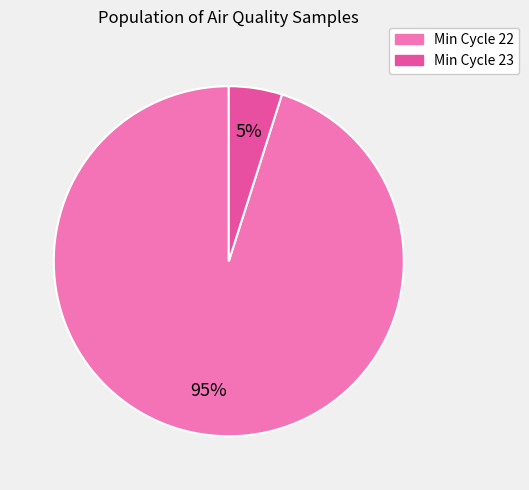

Does any single category account for the majority?

Yes